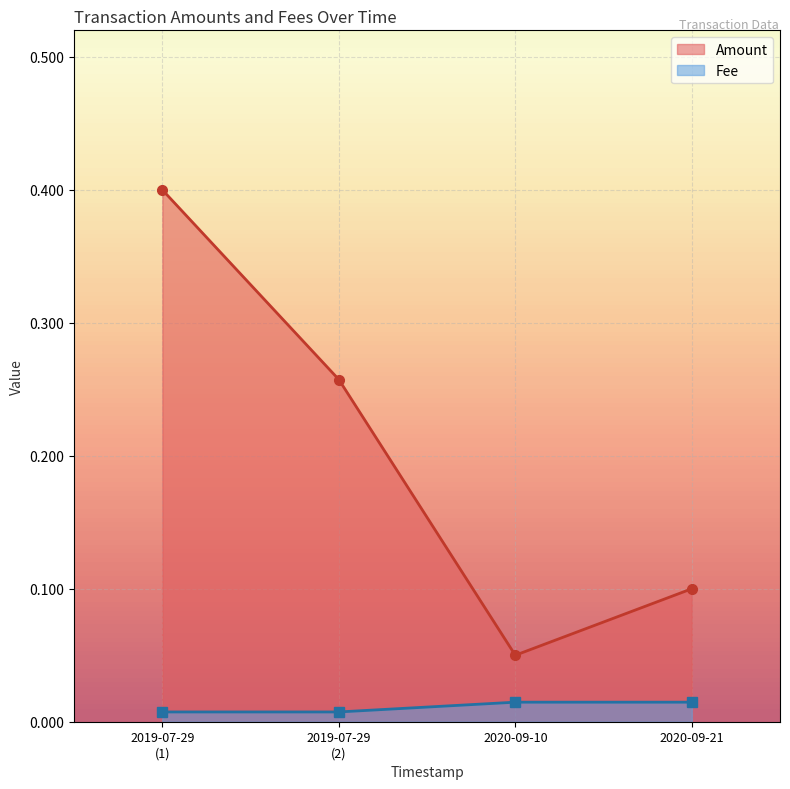

How many lines are shown in the chart?

2